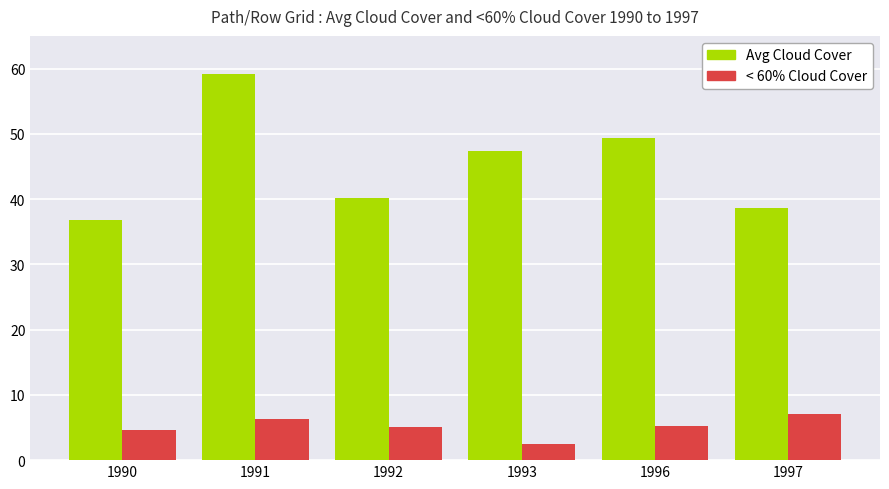

Which series has the largest total across all categories?

Avg Cloud Cover